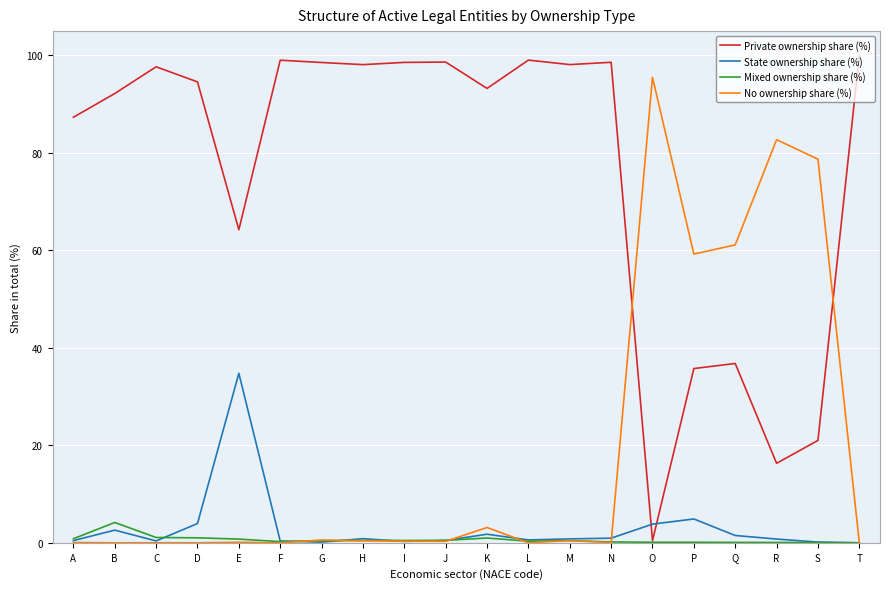

How many lines are shown in the chart?

4